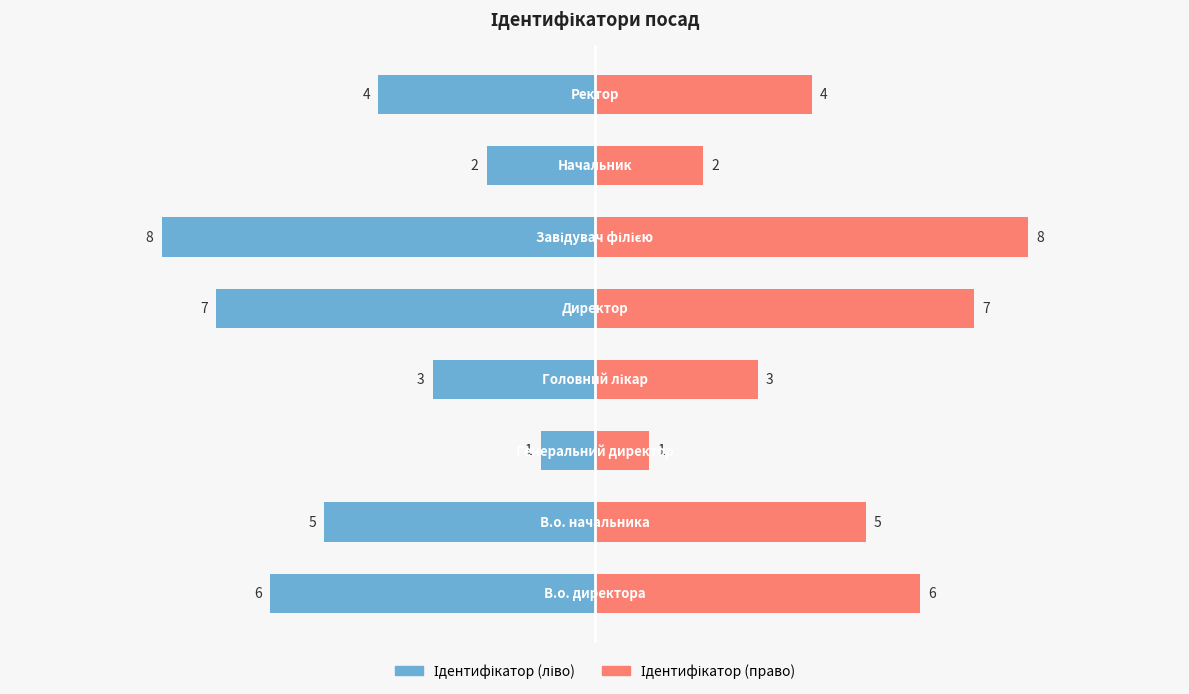

Rank the series at 4 from lowest to highest value.

Ідентифікатор (ліво), Ідентифікатор (право)